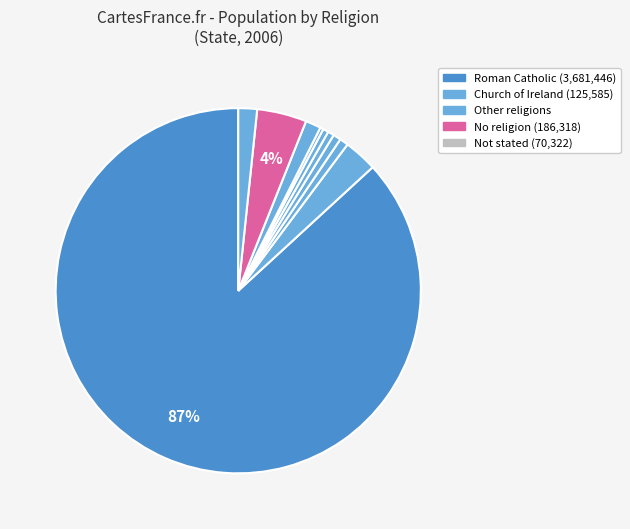

Count the number of slices in the pie.

10